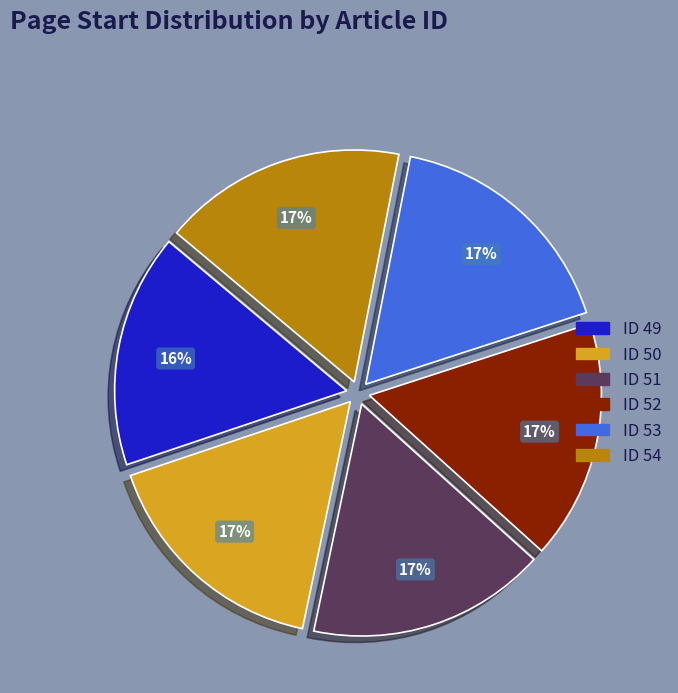

Is there a majority slice in this chart?

No